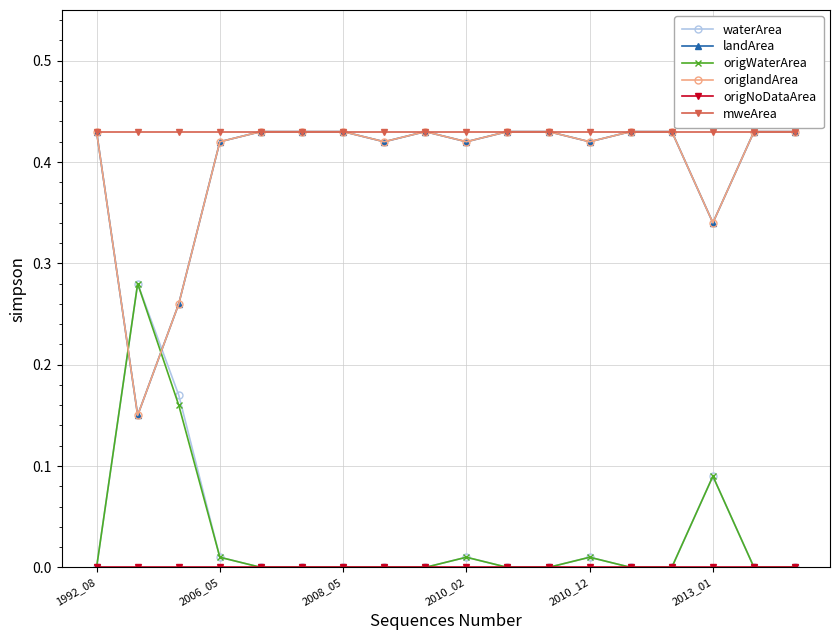

Does the chart have visible grid lines?

Yes